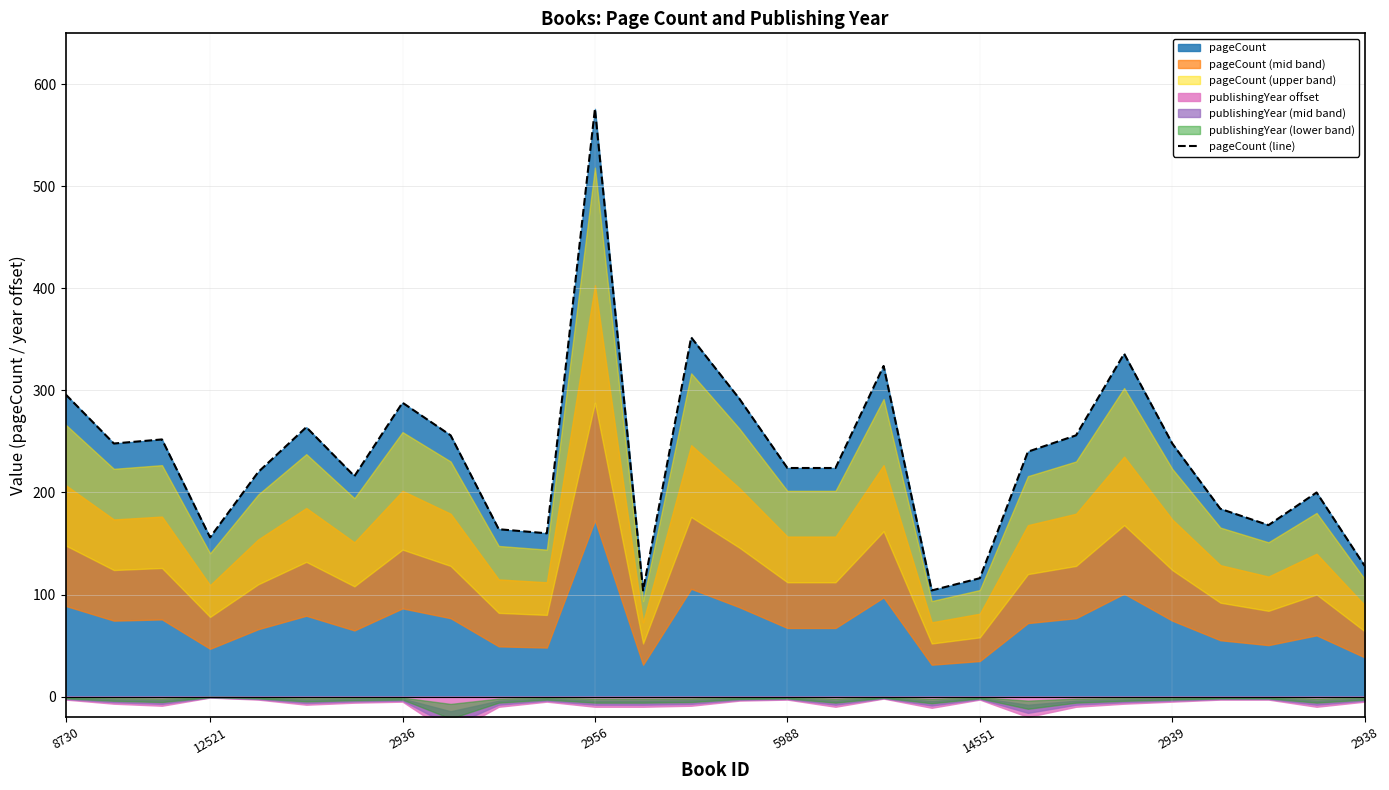

How many data points are above 240?

13